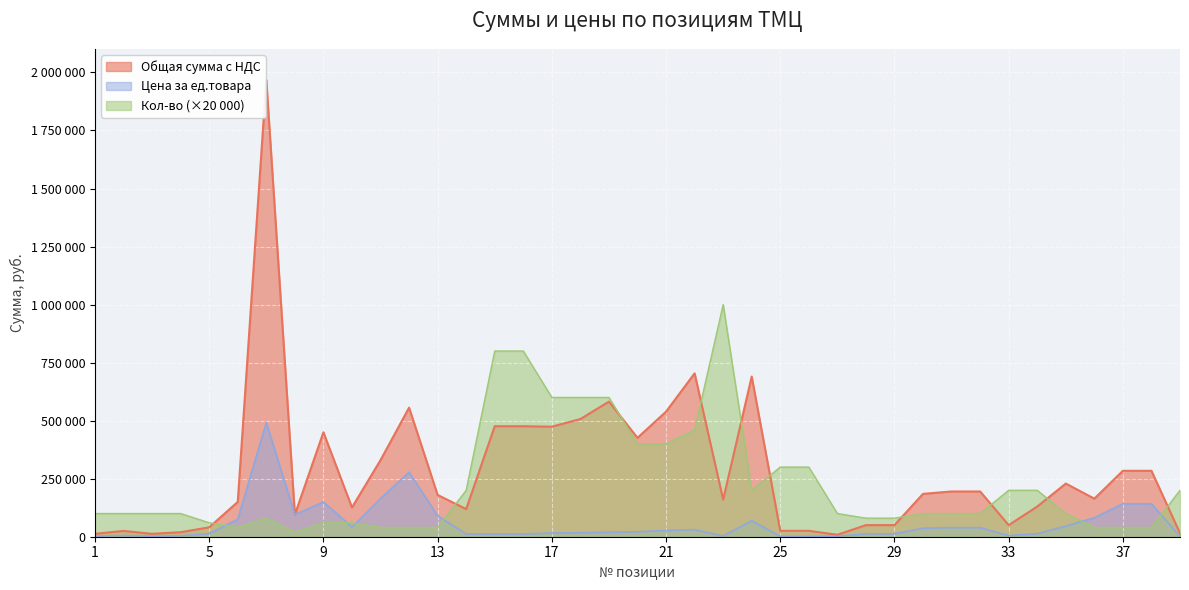

Which has a higher value, 30 or 10?

30